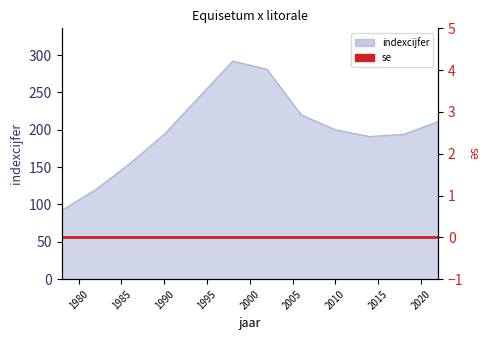

What is the maximum value shown in the chart?

292